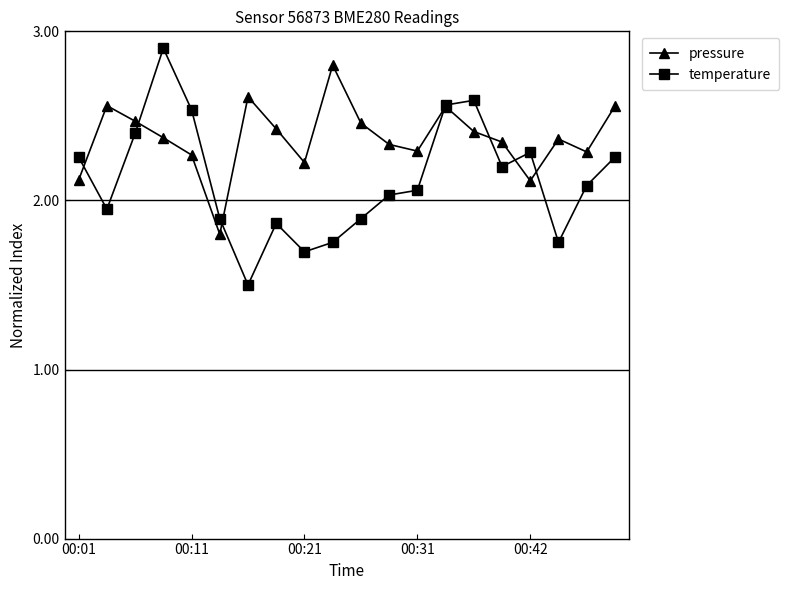

True or false: pressure has more than 0 points higher than both neighbors.

True